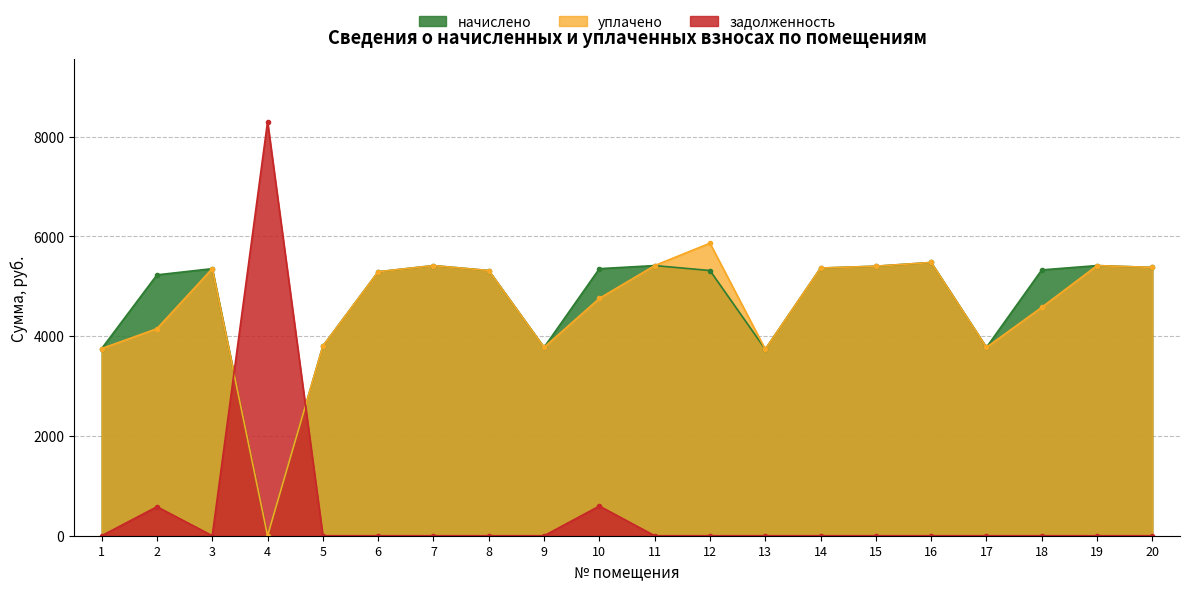

How many interior local valleys does the уплачено series have?

4